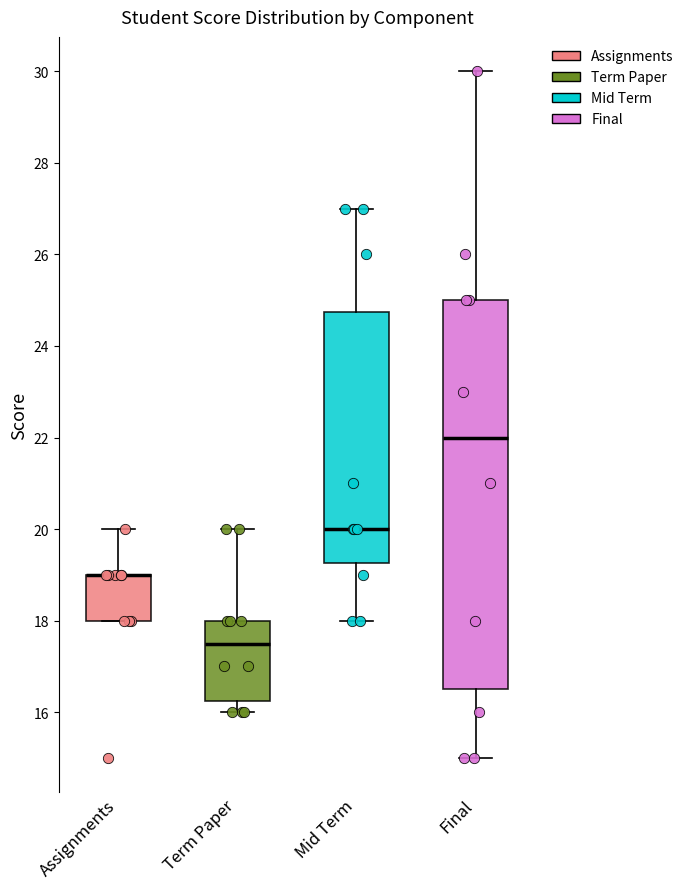

Comparing the boxes themselves (not the whiskers), which one is the tallest?

Final